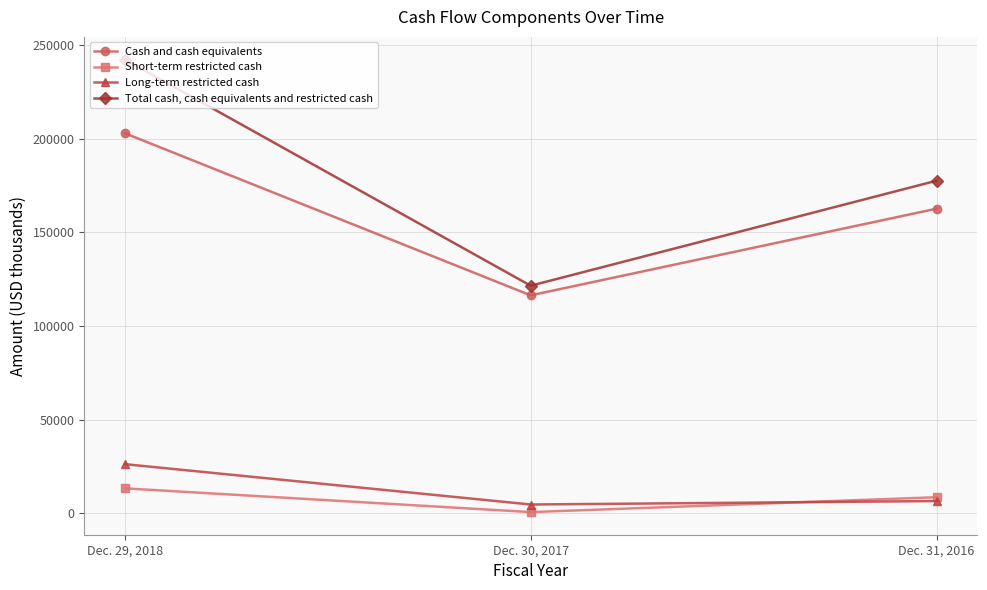

What is the approximate value of Short-term restricted cash at Dec. 30, 2017, to the nearest 50?

550